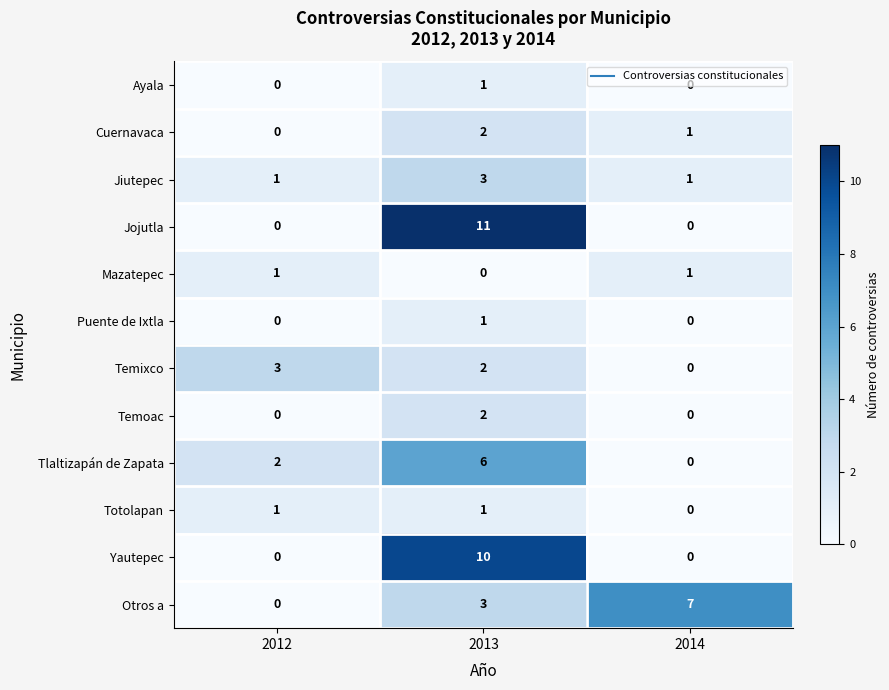

The value of Ayala at 2014 is 1. True or false?

False